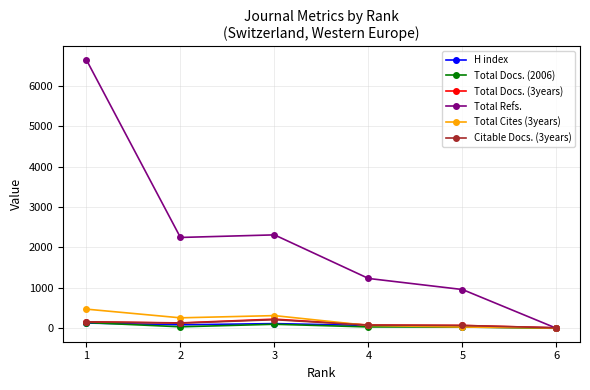

What is the average value of the Total Refs. series?

2232